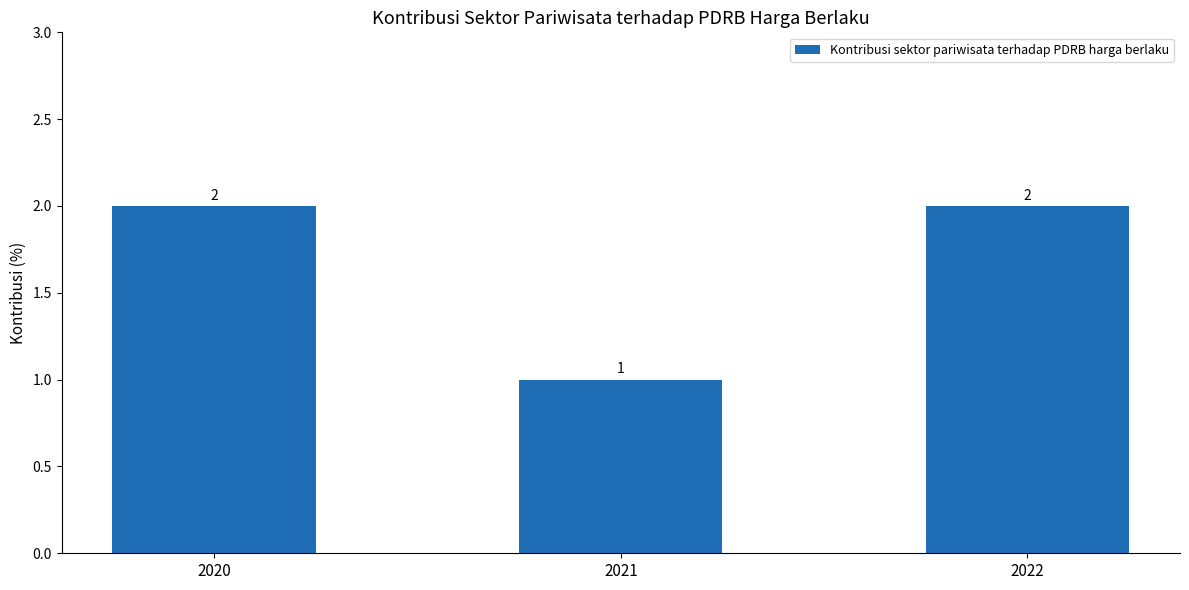

The value at 2020 is 2. True or false?

True